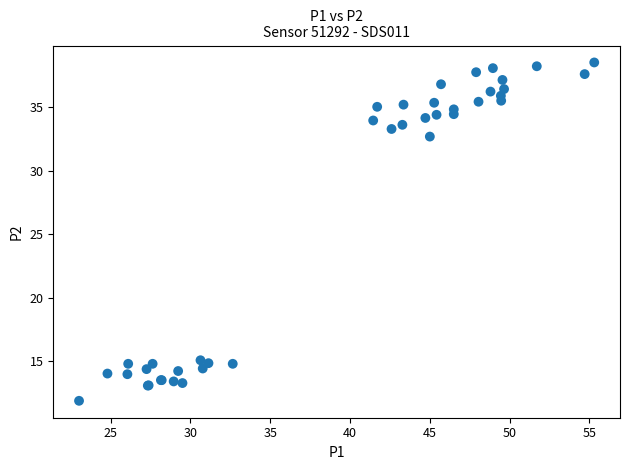

What Y value in the scatter plot is closest to 25?

32.7